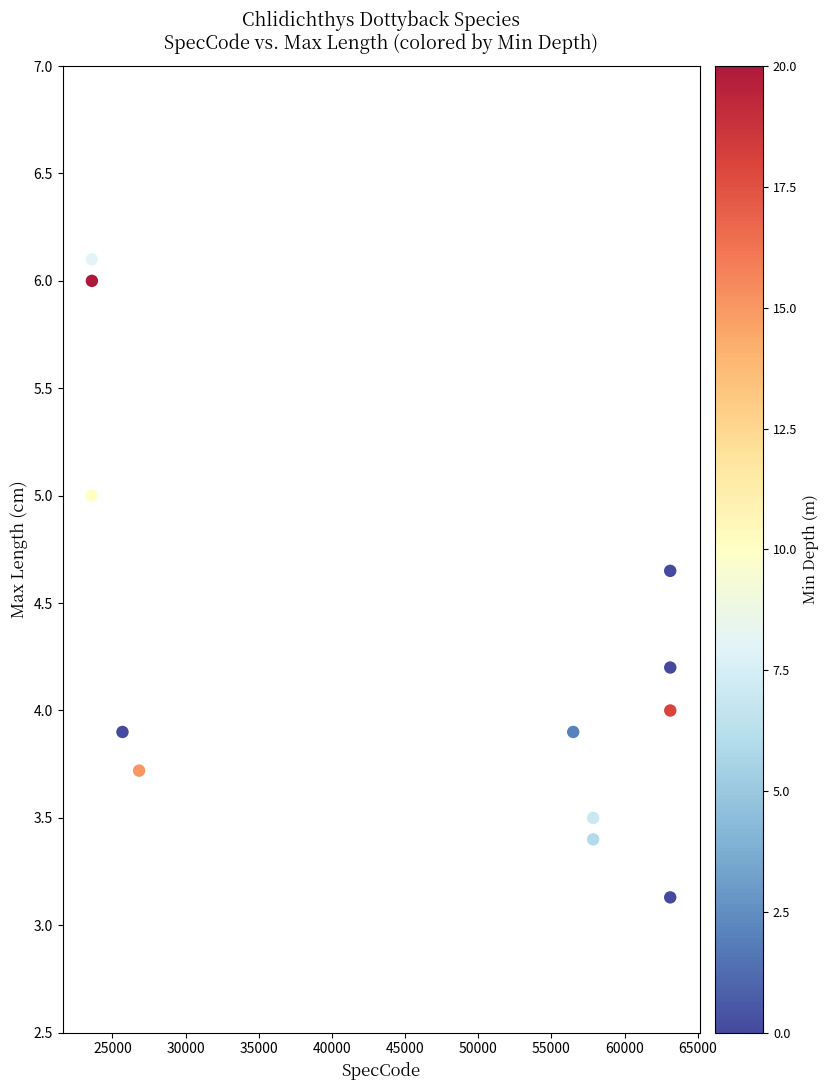

What is the average X value?

45659.4